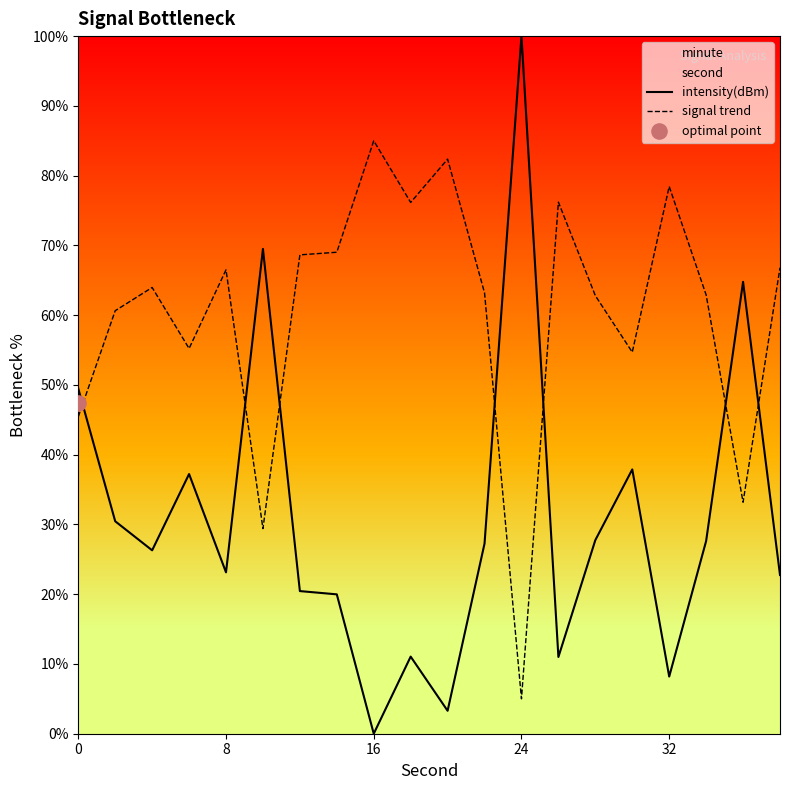

Which series has the largest Y range (max minus min)?

intensity(dBm)